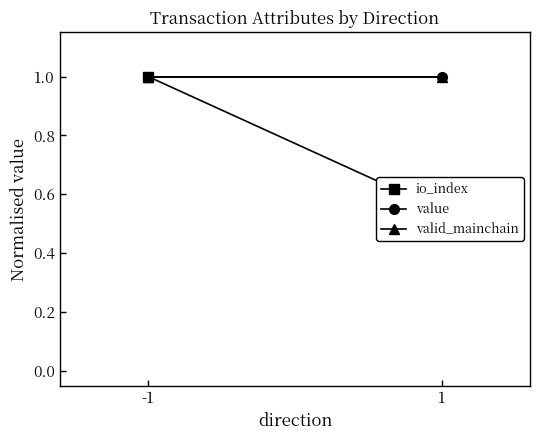

Reading left to right, list all the values displayed in this chart.

io_index: 1.0	0.5
value: 1.0	1.0
valid_mainchain: 1.0	1.0